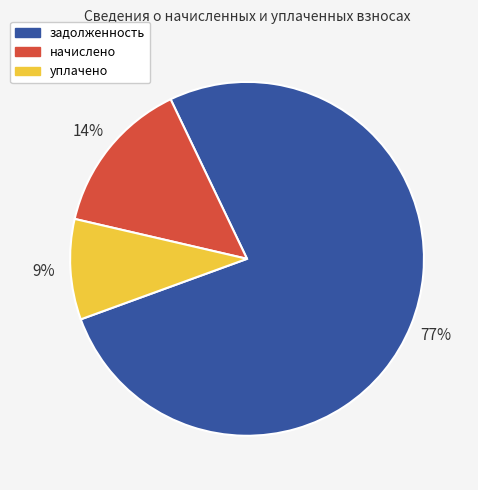

To the nearest percent, what is the average slice percentage?

33%